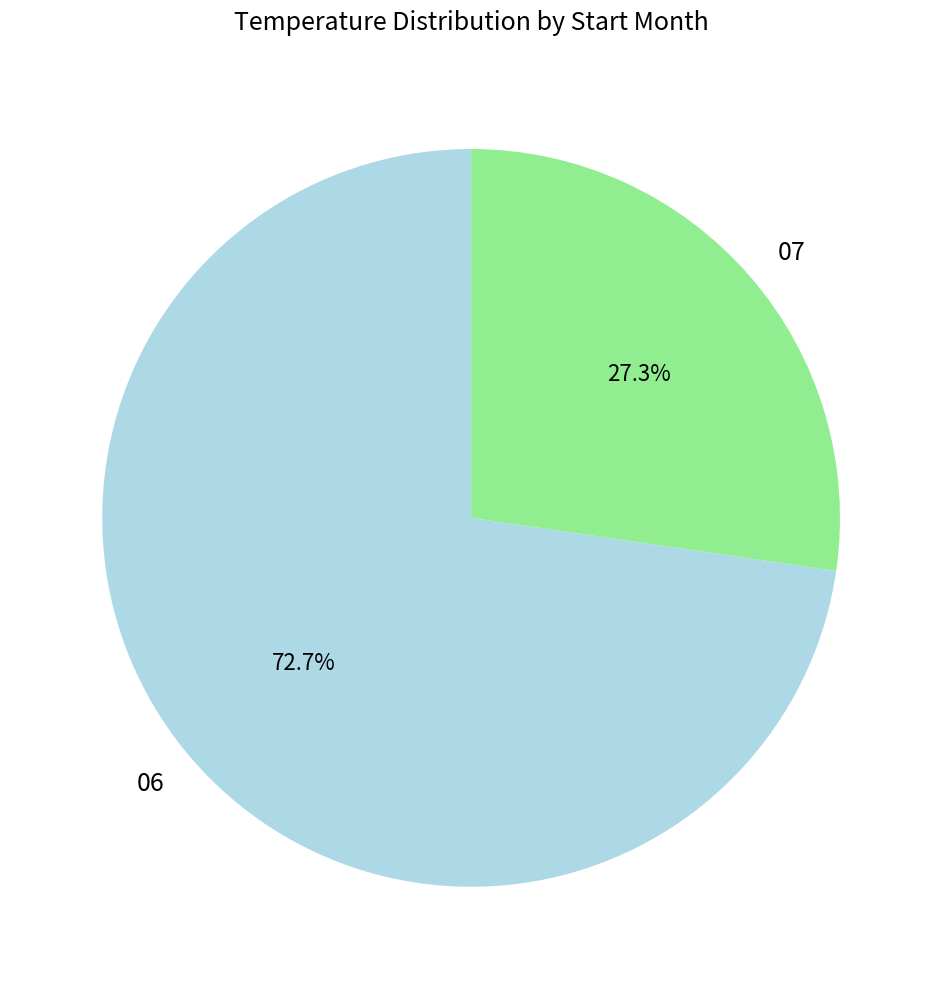

True or false: 06 accounts for 26% of the total.

False